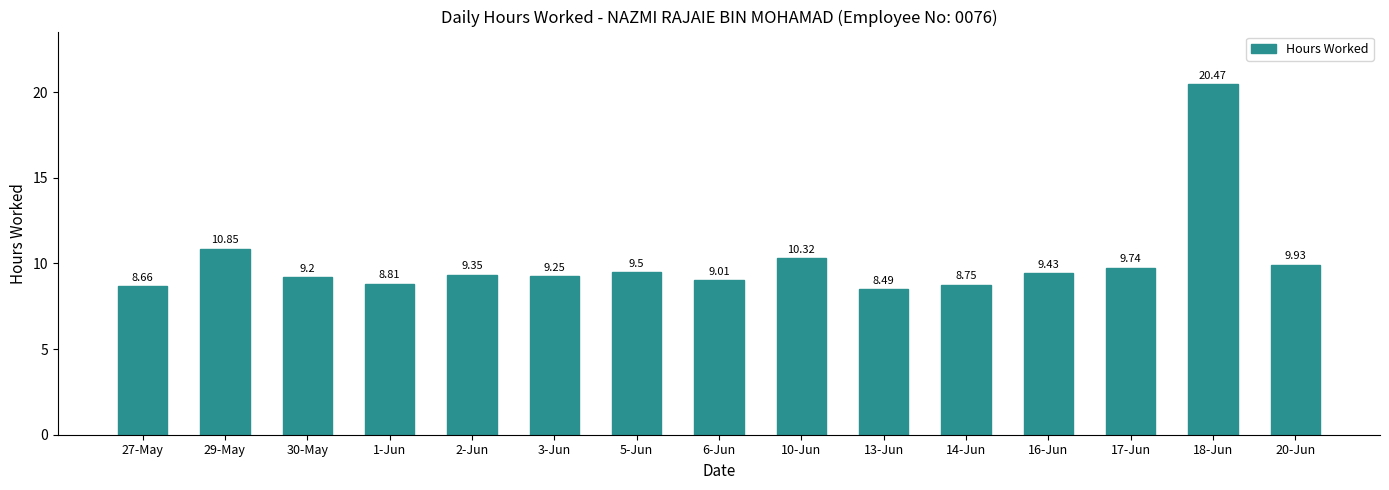

Are the bars horizontal?

No